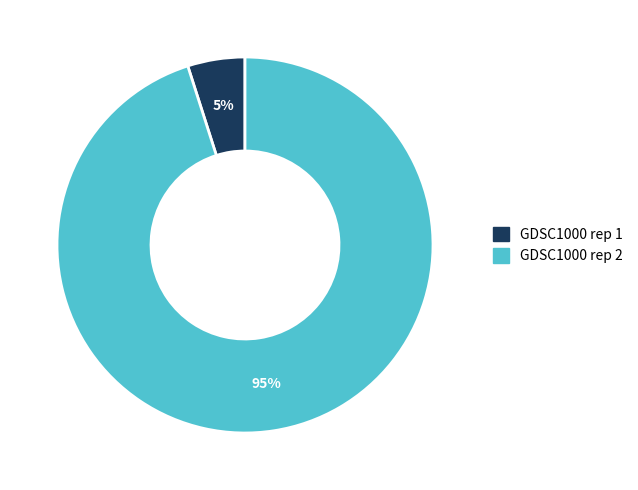

To the nearest percent, what portion does GDSC1000 rep 1 represent?

5%